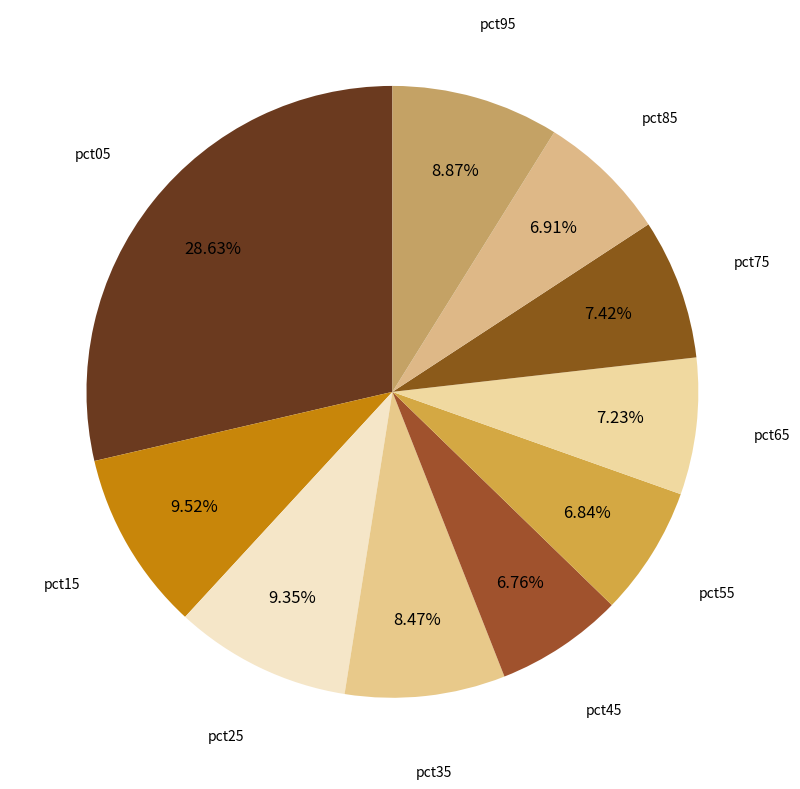

Is the sum of pct35 and pct05 greater than half?

No